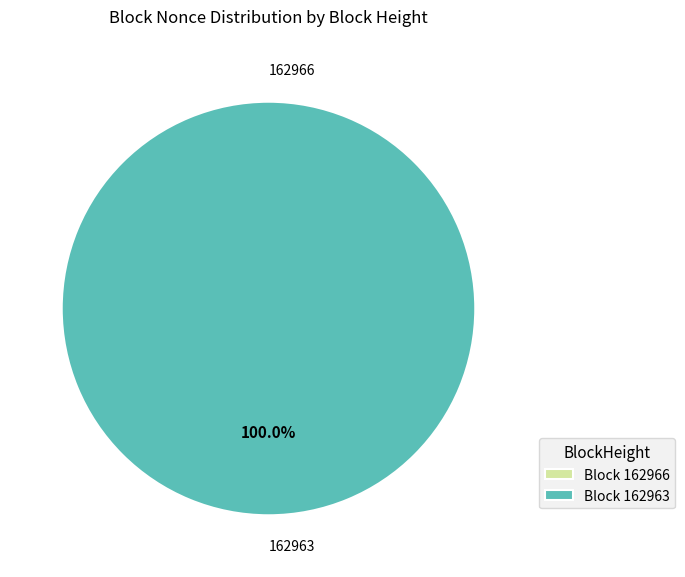

Which slice is the largest?

162963